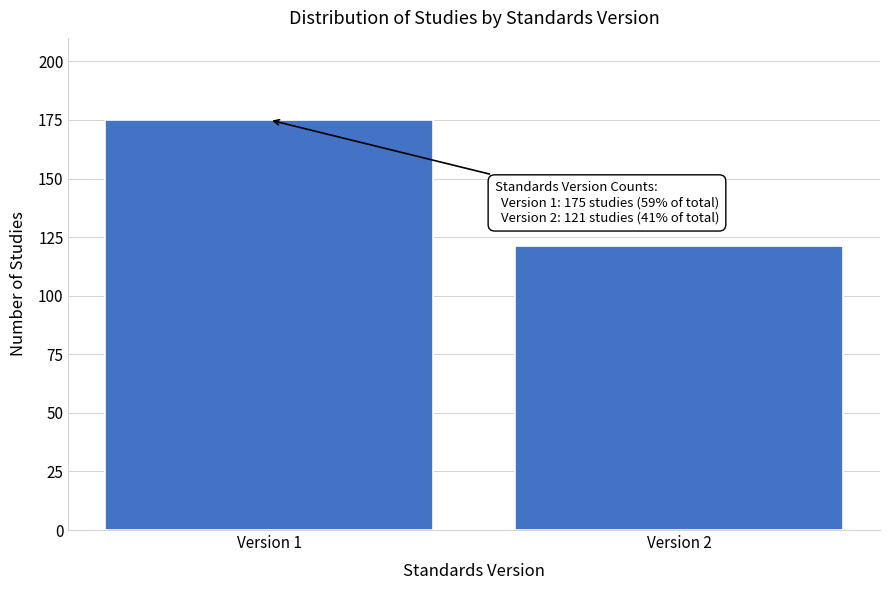

Reading right to left, transcribe all the data shown in this chart.

121	175